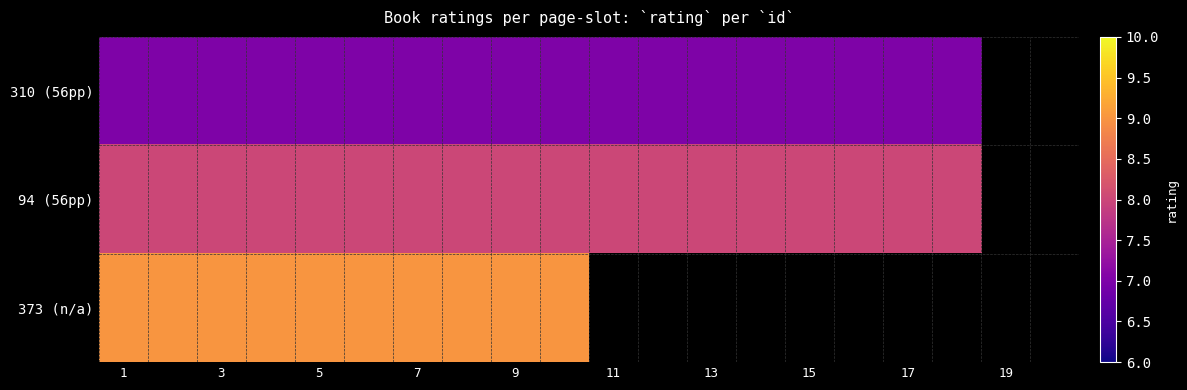

Rank the series by their average value, from lowest to highest.

310 (56pp), 94 (56pp), 373 (n/a)